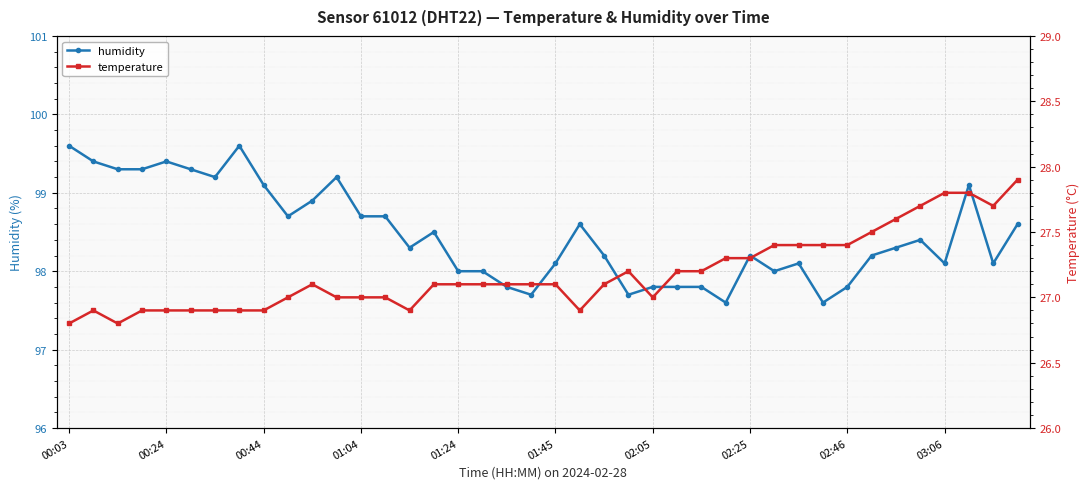

What is the difference between the humidity values at 29 and 31?

0.4